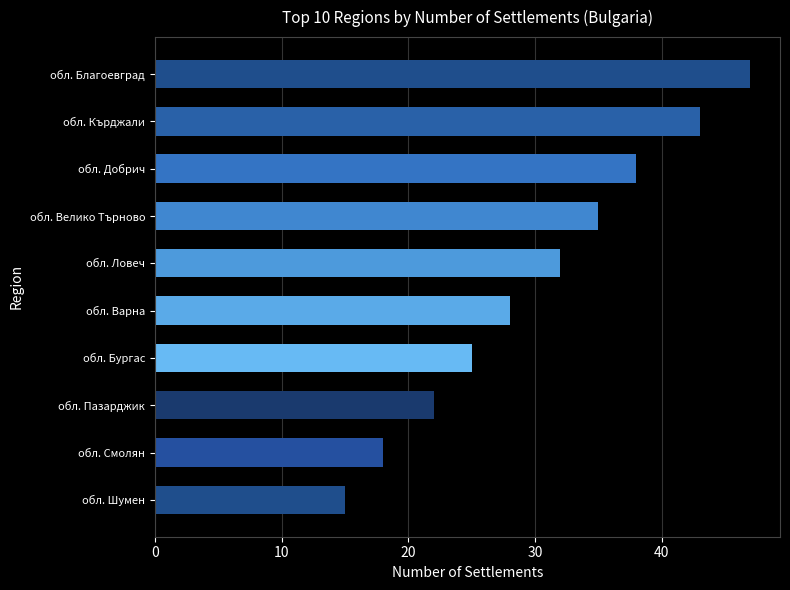

Approximately how many times larger is the value at обл. Велико Търново compared to обл. Кърджали?

0.8